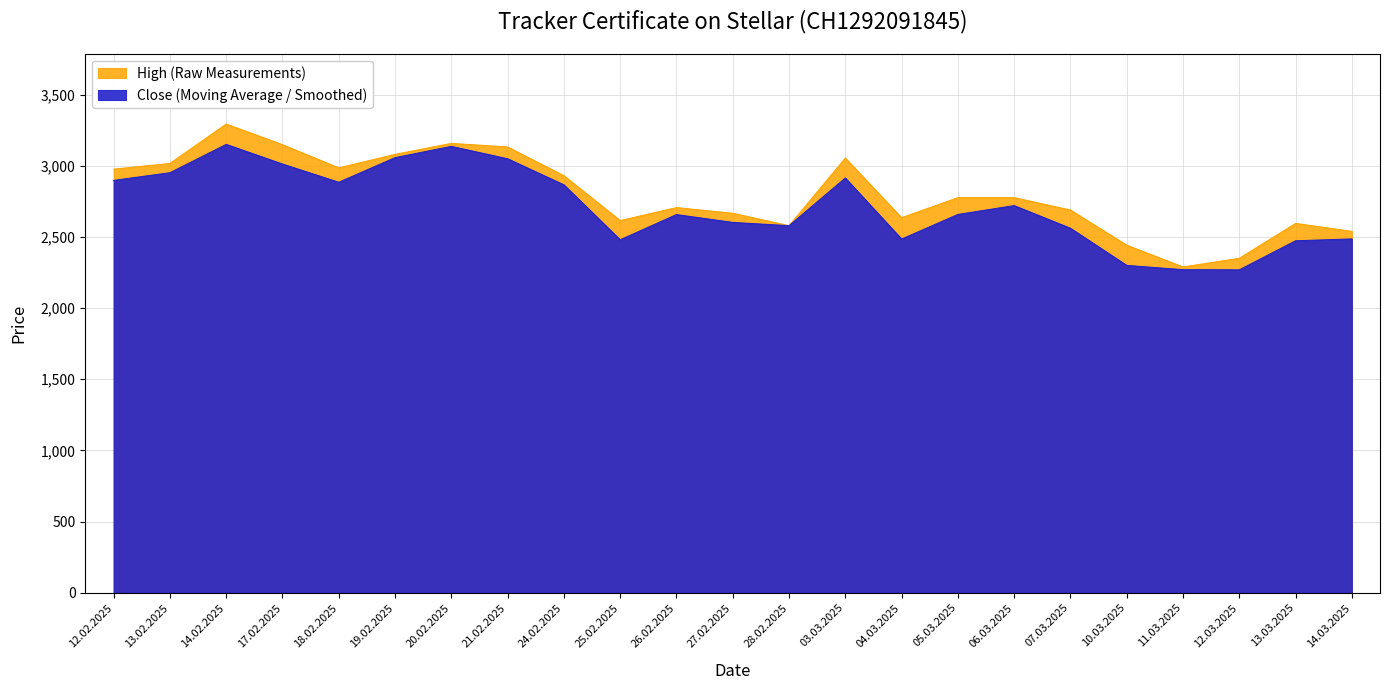

True or false: Close and High cross at least once.

False